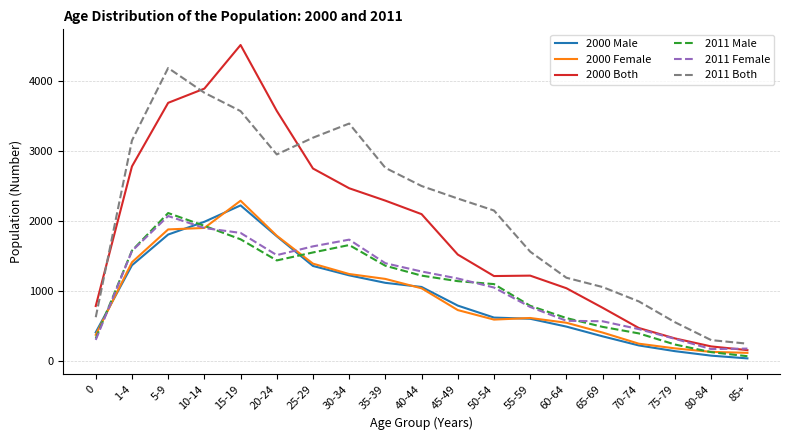

What is the average value of the 2000 Male series?

931